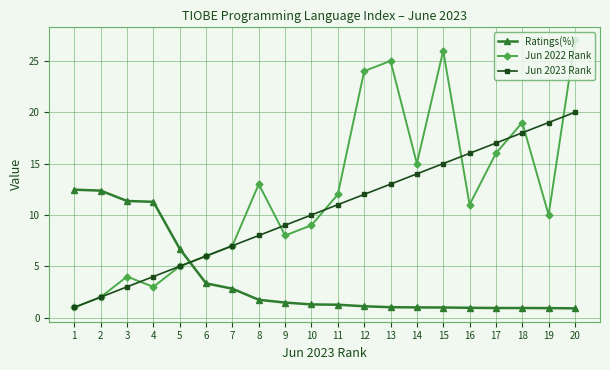

Rank the series at 12 from lowest to highest value.

Ratings(%), Jun 2023 Rank, Jun 2022 Rank